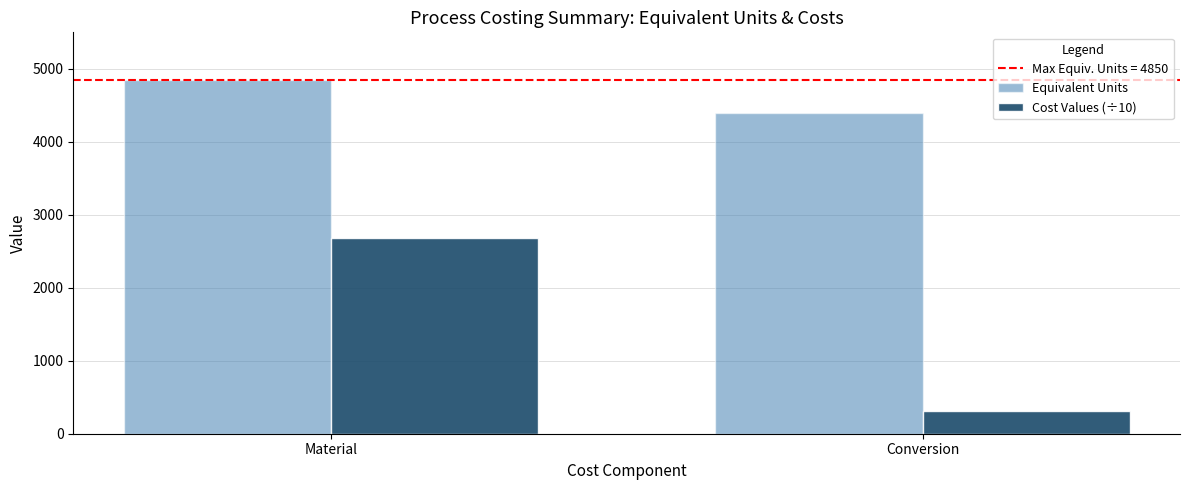

Which series changed the most between Material and Conversion?

Cost Values (÷10)